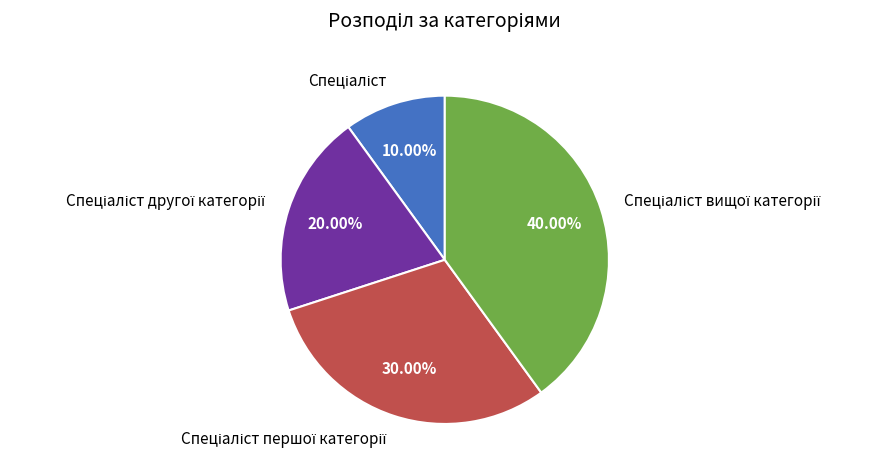

Is there a majority slice in this chart?

No